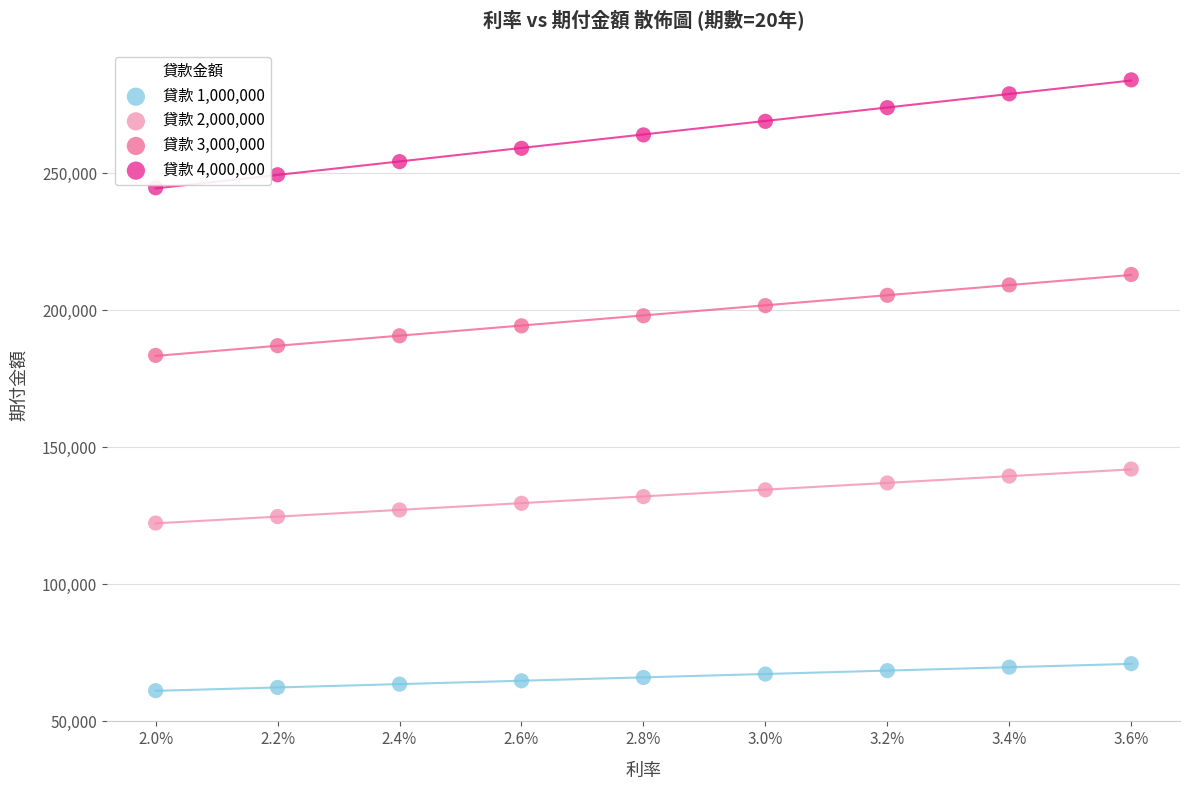

Across all data points, what is the range of Y values (max minus min)?

222840.2